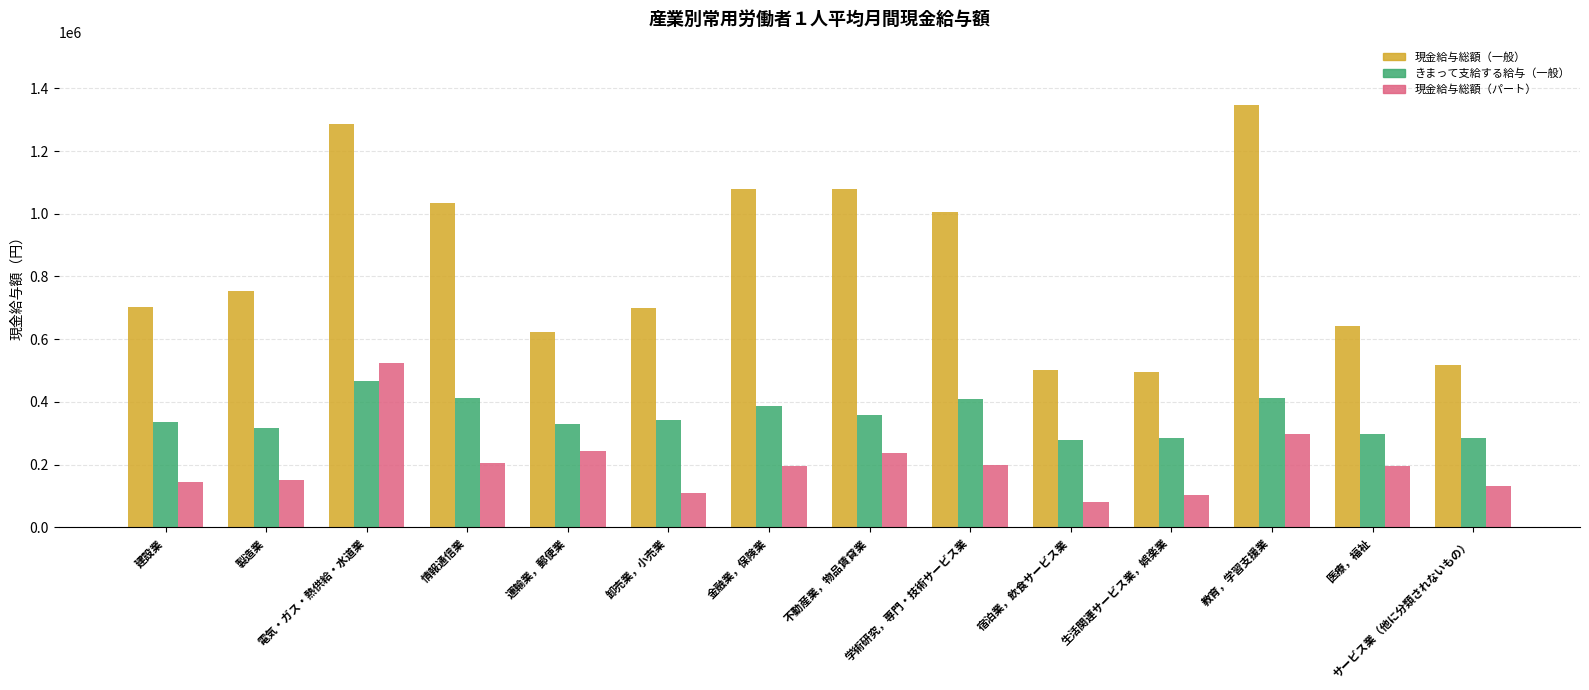

Is it true that 現金給与総額（パート） equals 143717 at 建設業?

True